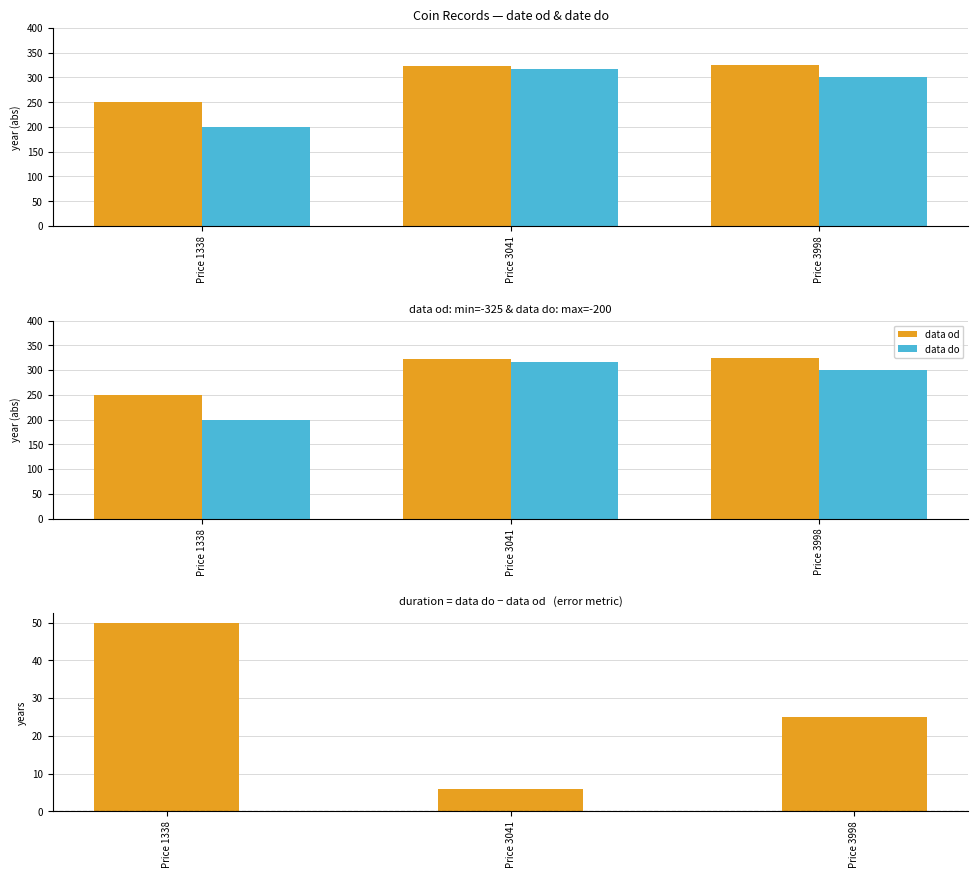

What is the spread (max minus min) of values at Price 1338?

200